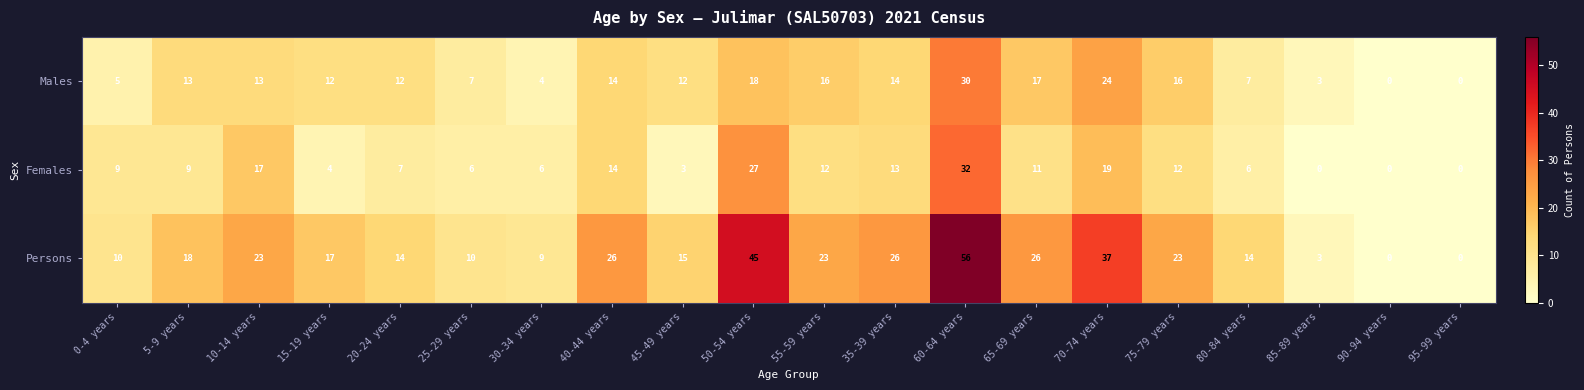

The value of Females at 65-69 years is 11. True or false?

True